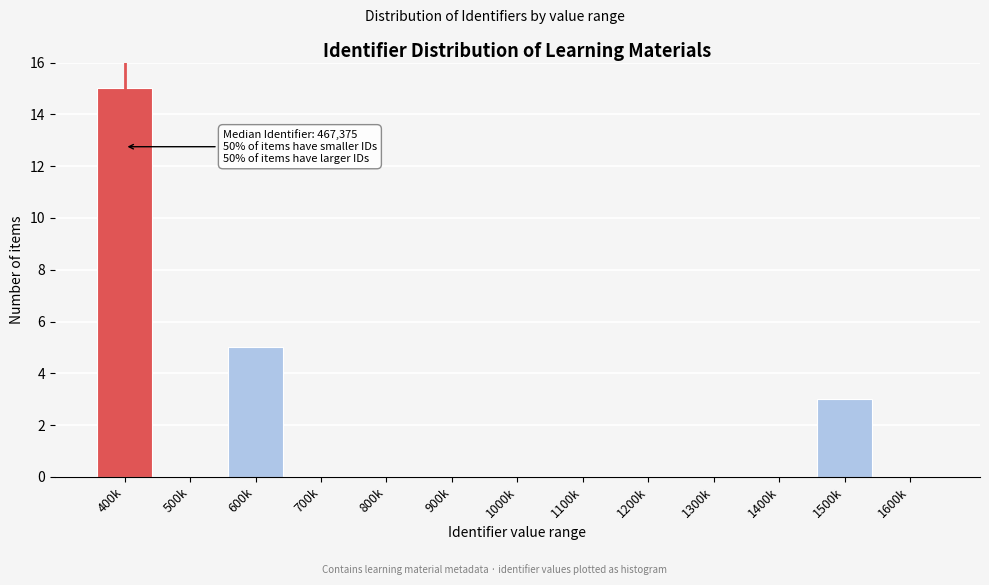

Reading left to right, list all the values displayed in this chart.

400k=15	500k=0	600k=5	700k=0	800k=0	900k=0	1000k=0	1100k=0	1200k=0	1300k=0	1400k=0	1500k=3	1600k=0